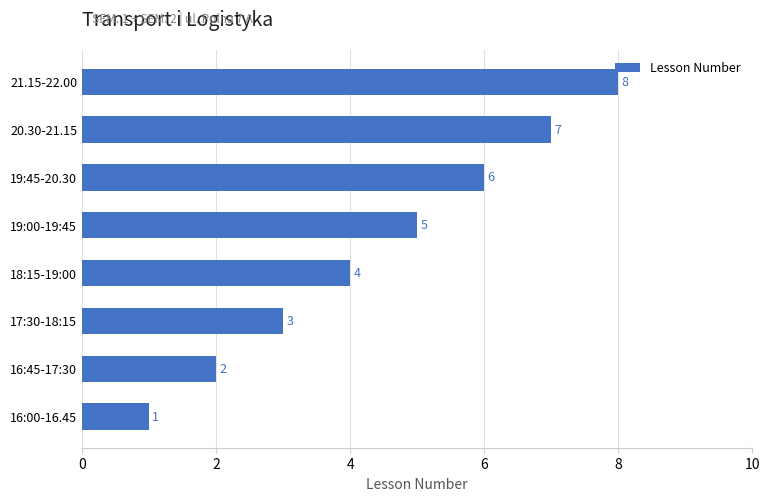

The chart shows a value of 3 at 16:45-17:30. True or false?

False